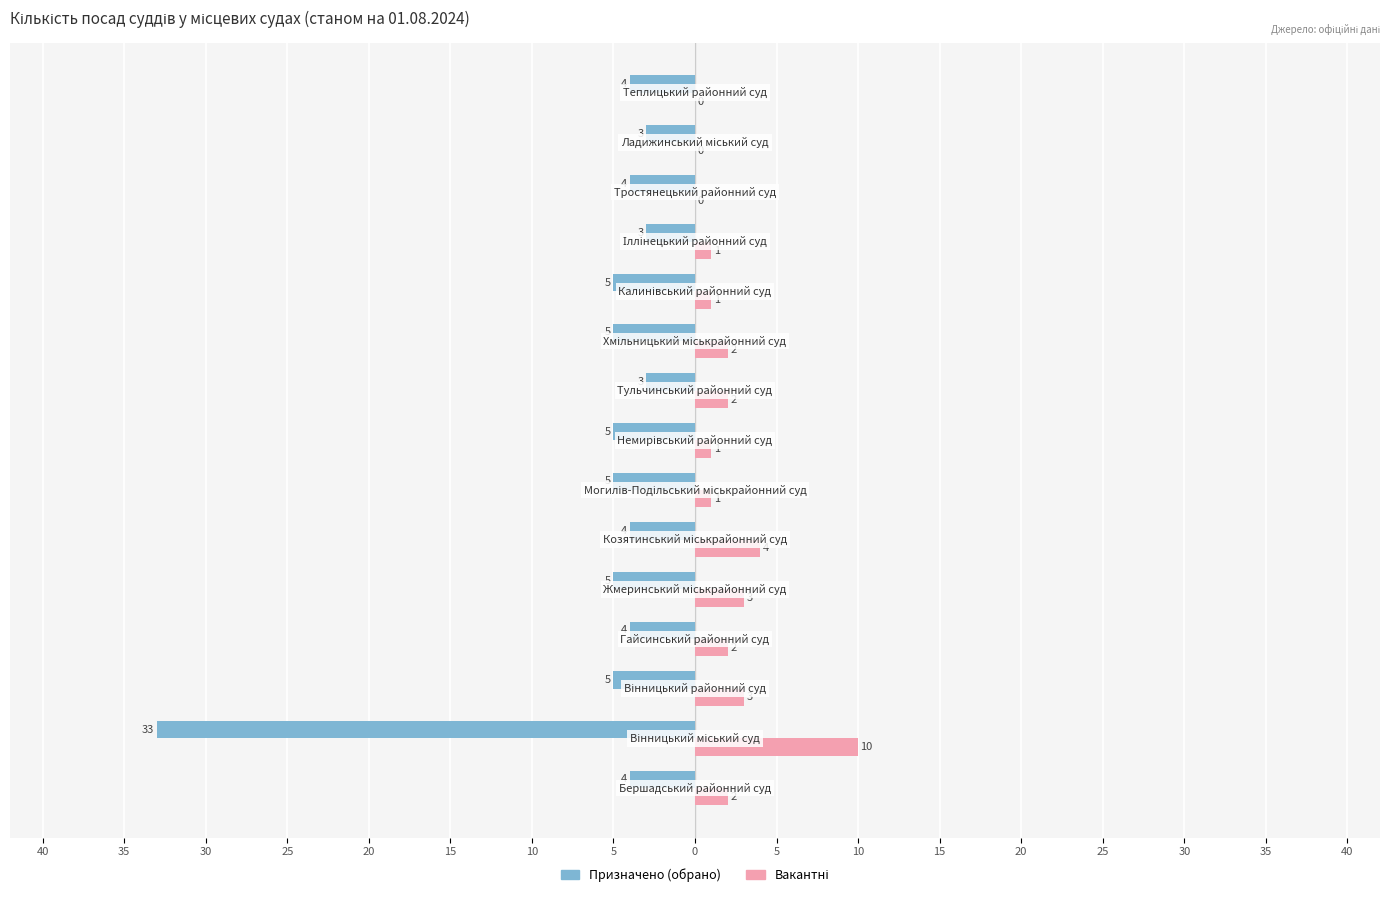

How many series are shown in this chart?

2